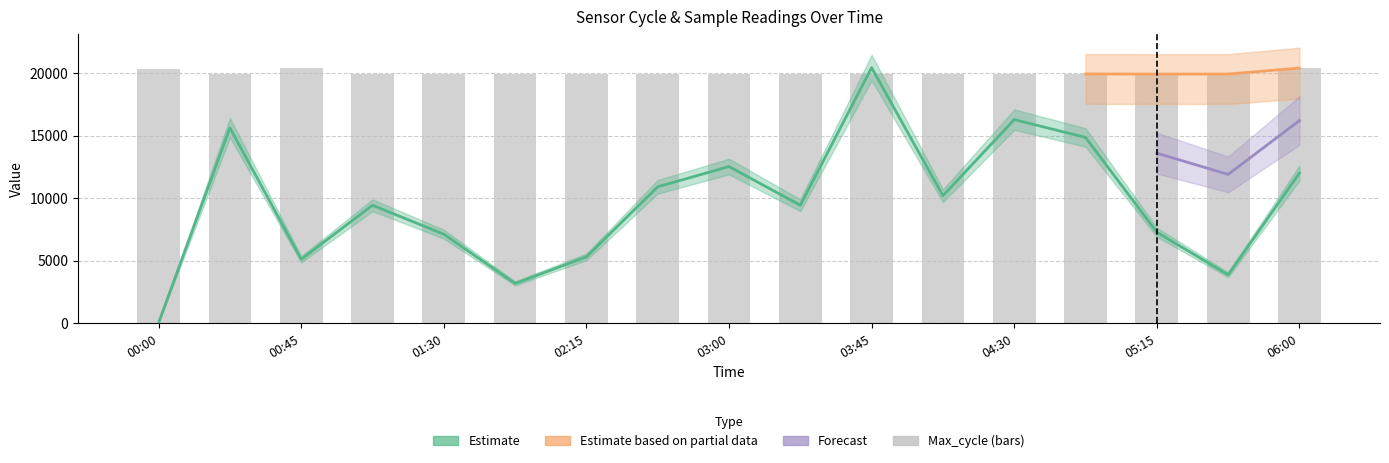

What is the difference between the Max_cycle values at 04:52 and 05:15?

6.0